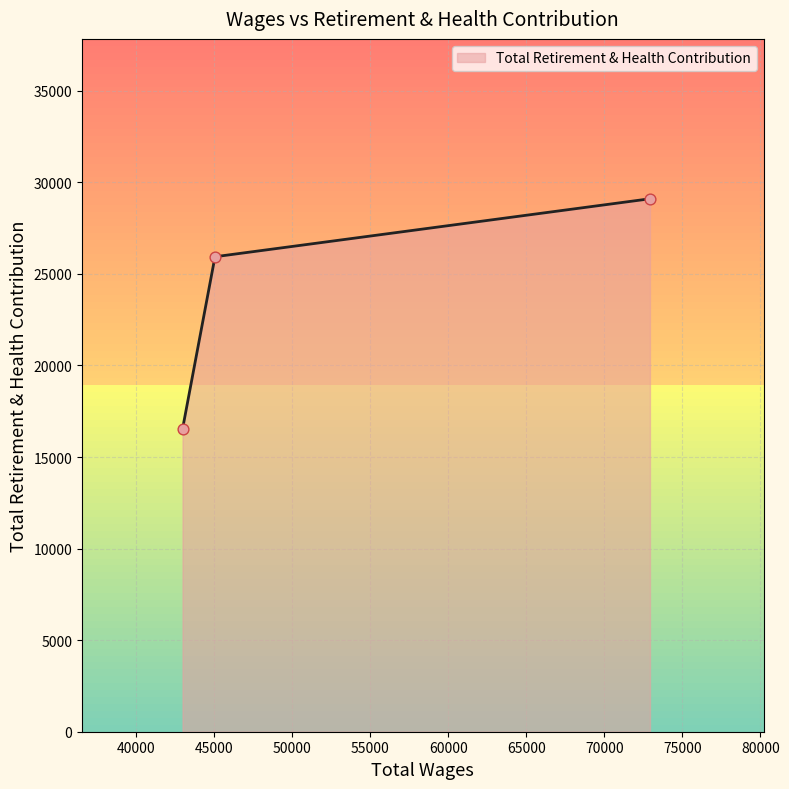

What is the smallest value displayed?

16530